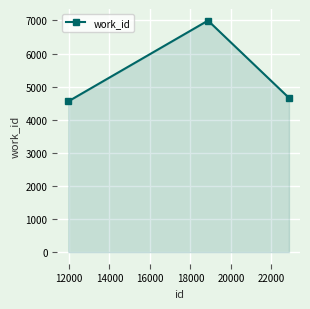

Reading left to right, transcribe all the data shown in this chart.

4555	6995	4660